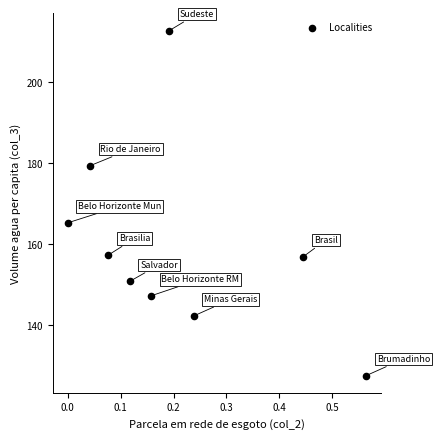

What is the range of Y values (max minus min)?

85.1